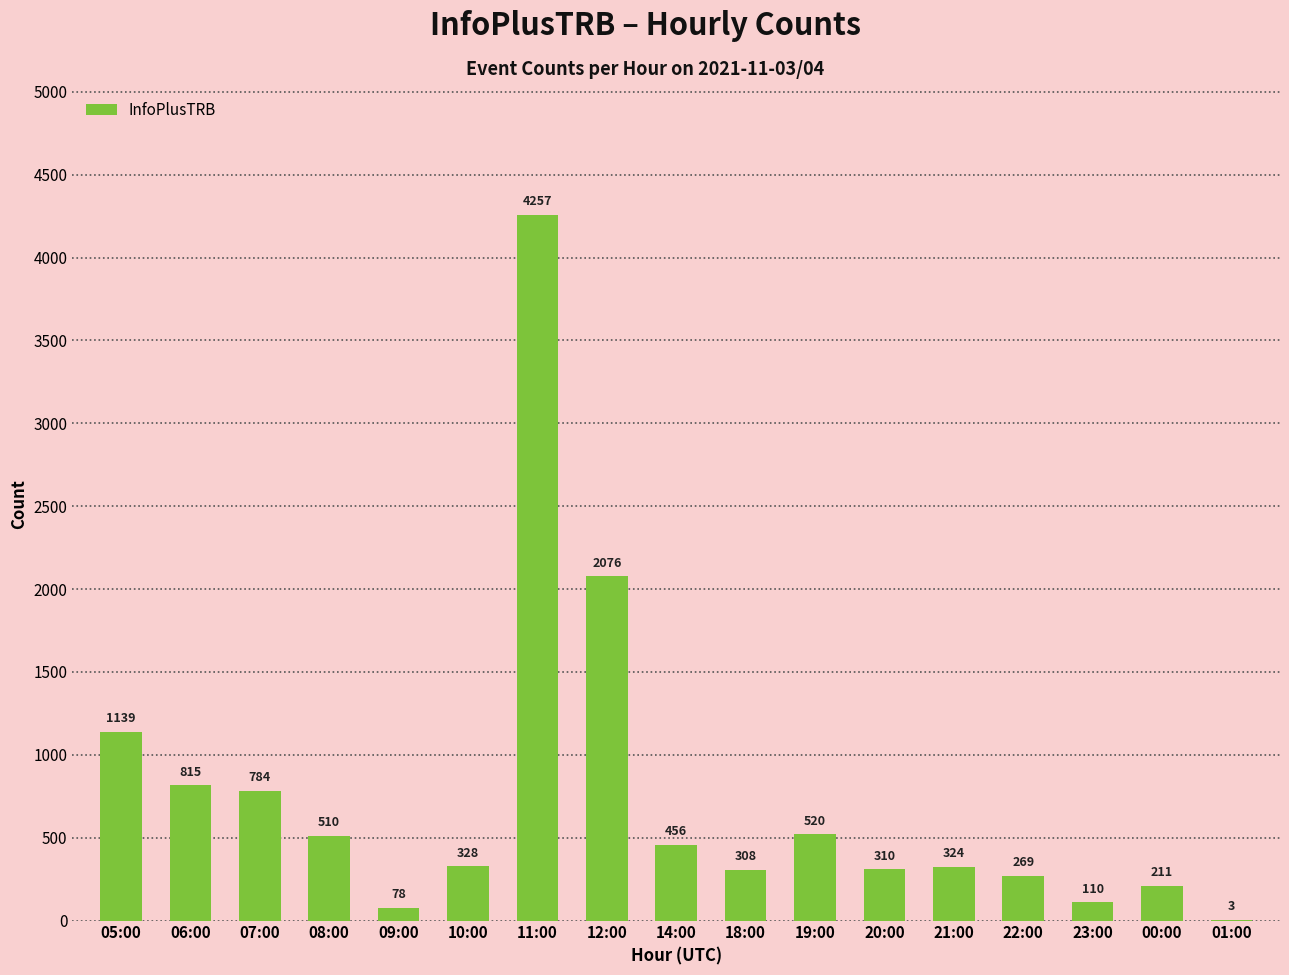

How many data points does each series have?

17